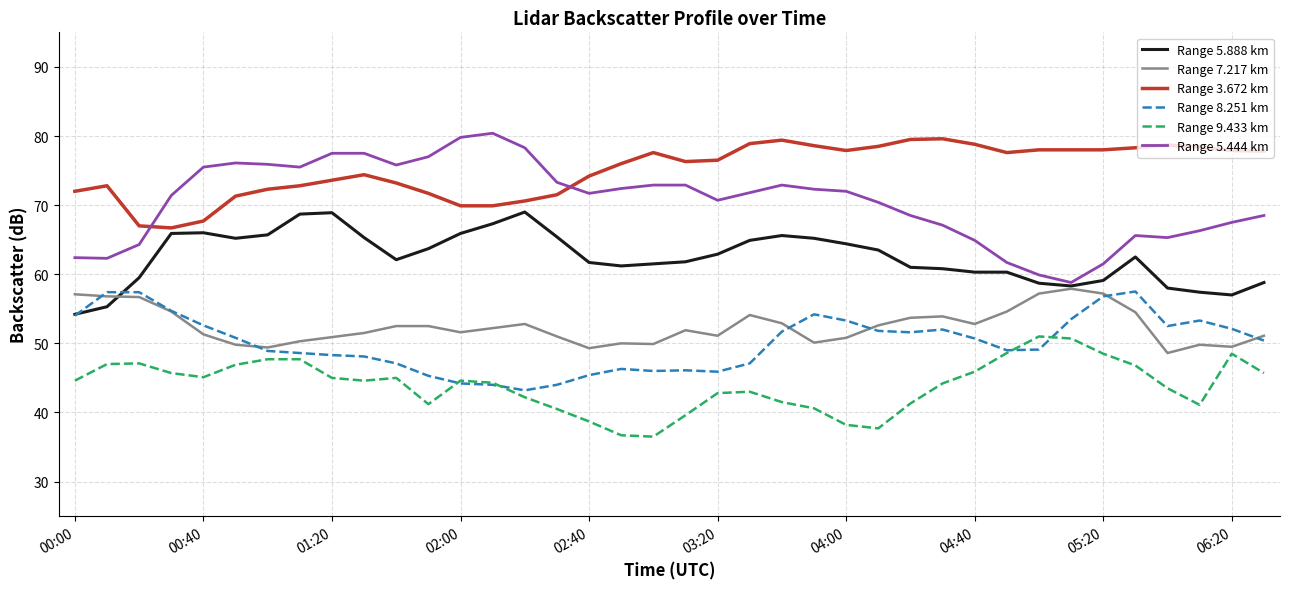

Which series has the largest total across all categories?

Range 3.672 km